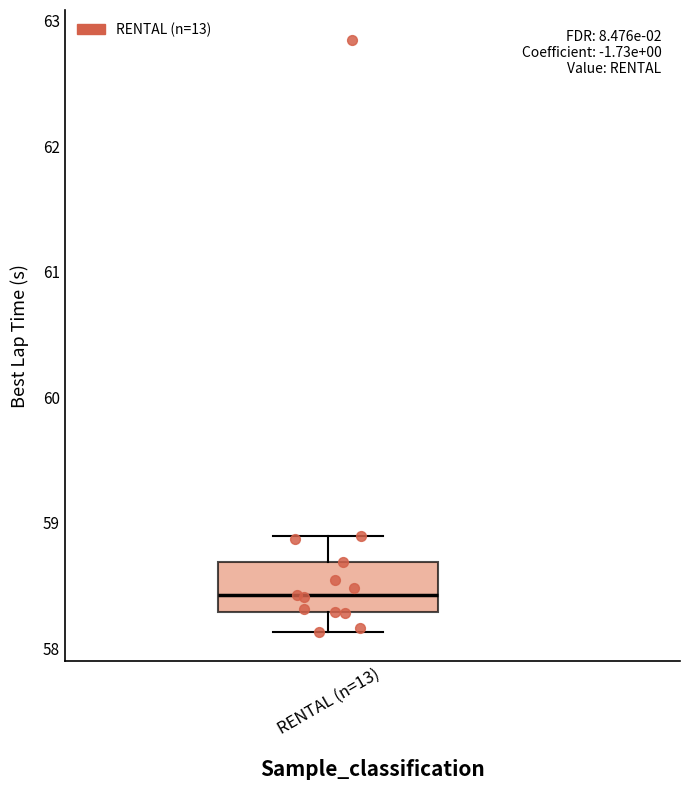

Transcribe this box plot: give where the median line is, the range the box spans, and where the two whiskers end, as read against the y-axis. The values are not printed on the chart, so give them approximately, as read against the axis.

median 58.4, box 58.3 to 58.7, whiskers 58.1 to 58.9